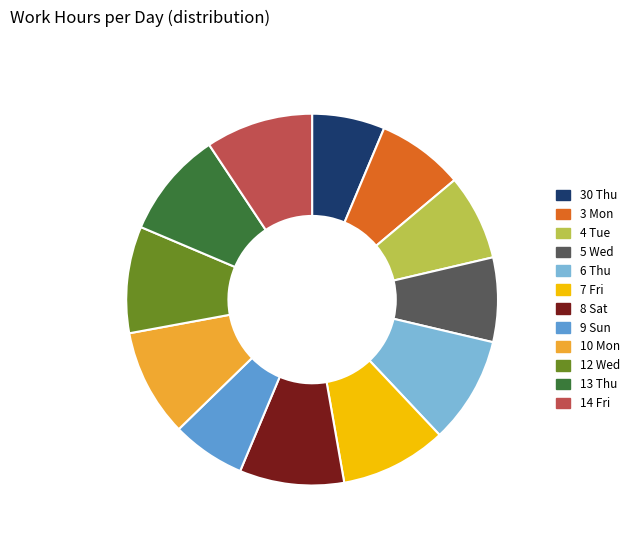

Does 3 Mon represent more than half of the total?

No